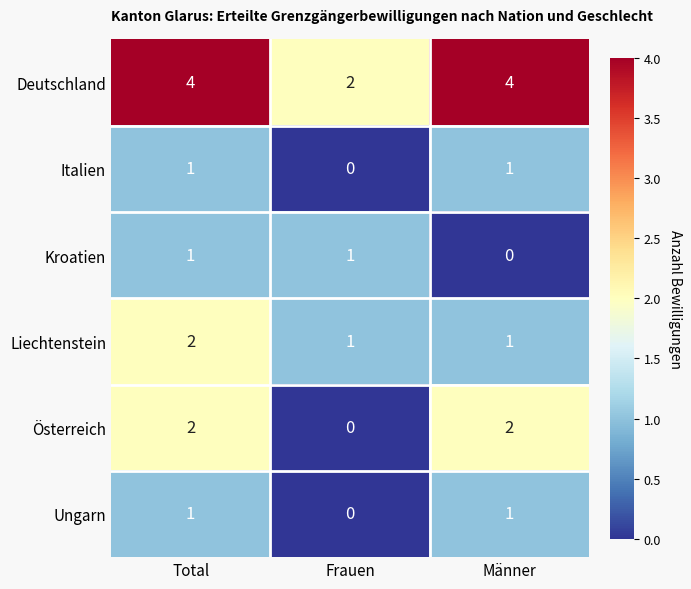

What is the maximum value for Deutschland?

4